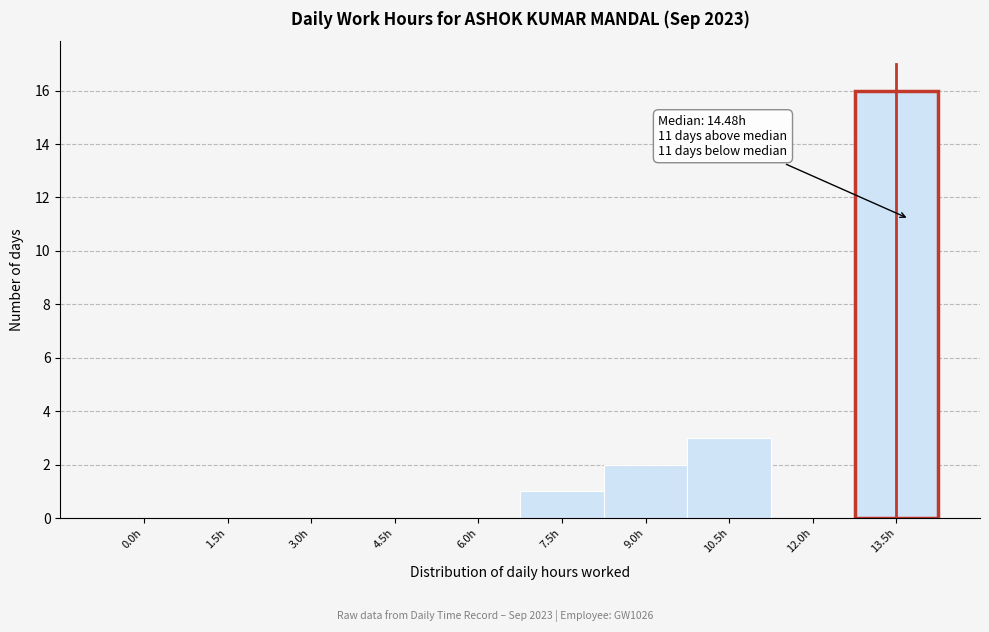

Reading right to left, what are all the values shown in this chart?

13.5h=16	12.0h=0	10.5h=3	9.0h=2	7.5h=1	6.0h=0	4.5h=0	3.0h=0	1.5h=0	0.0h=0